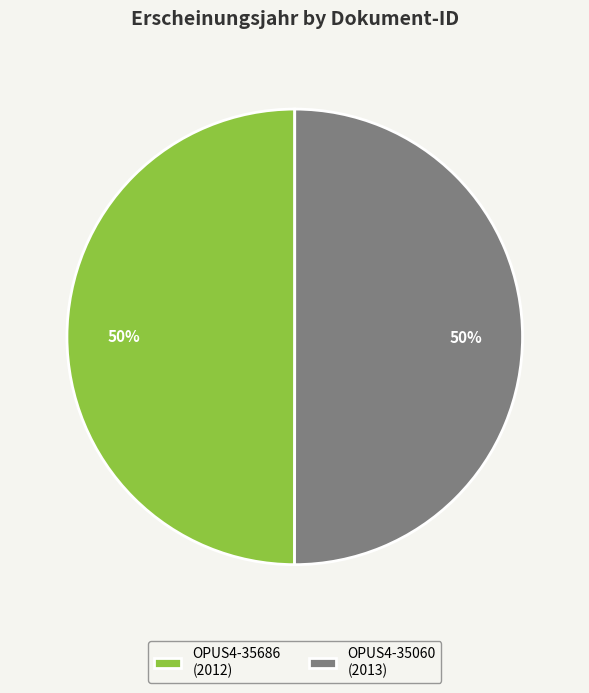

How many slices are in this pie chart?

2